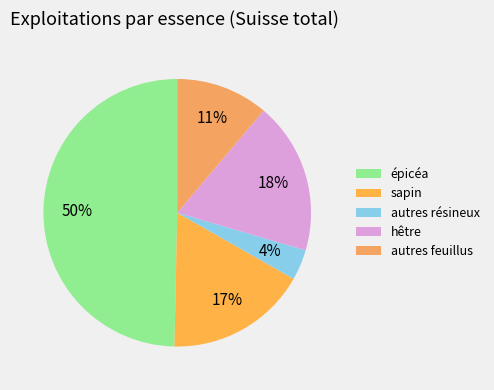

What percentage is the hêtre slice, to the nearest percent?

18%